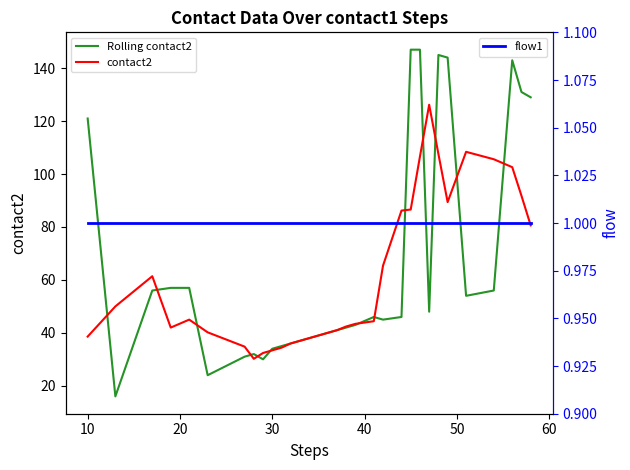

What is the smallest value displayed?

1.0